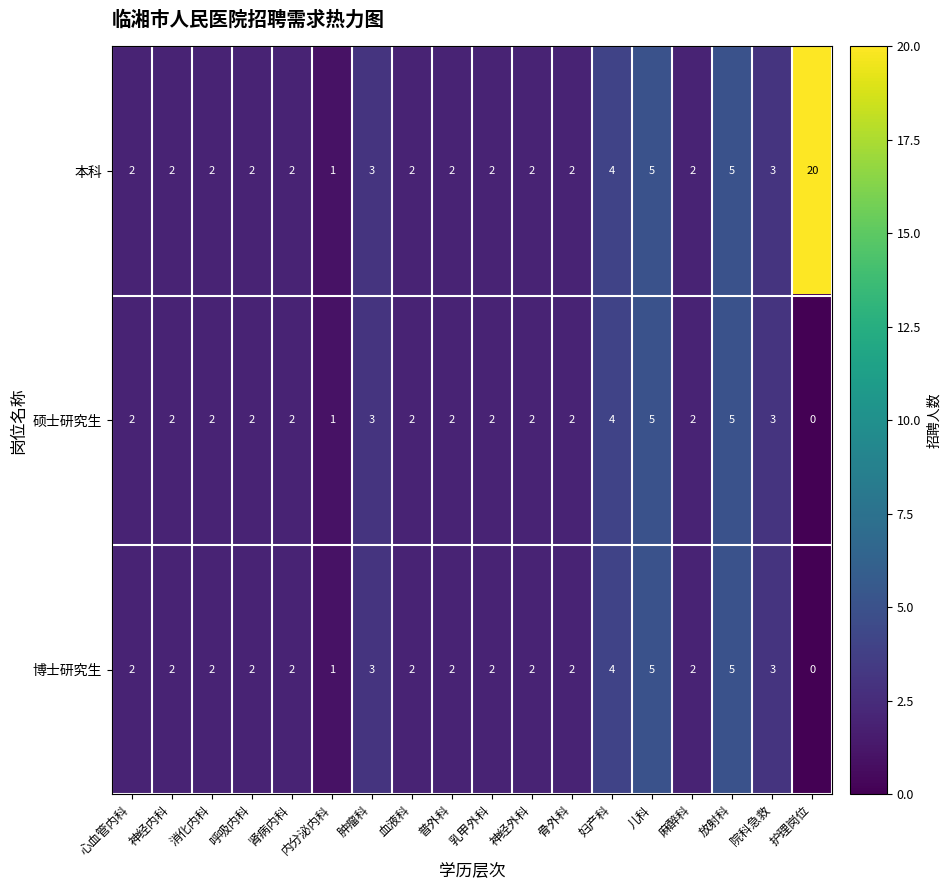

Is it true that 博士研究生 equals 4 at 消化内科?

False